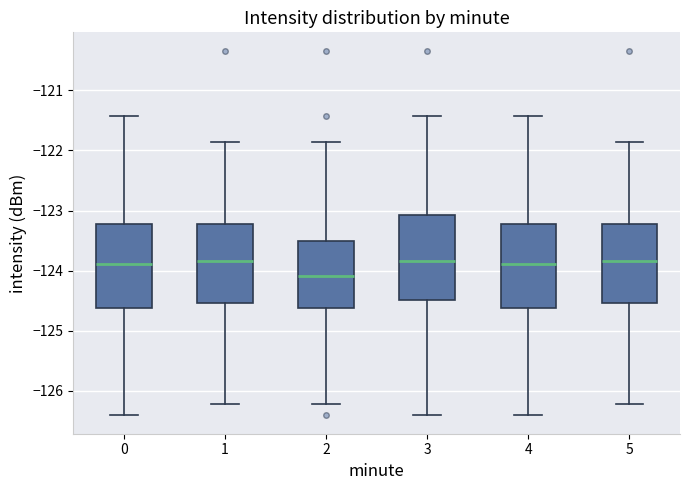

Where does the upper whisker of the box at x = 1 end on the y-axis? The values are not printed on the chart, so give them approximately, as read against the axis.

-121.9